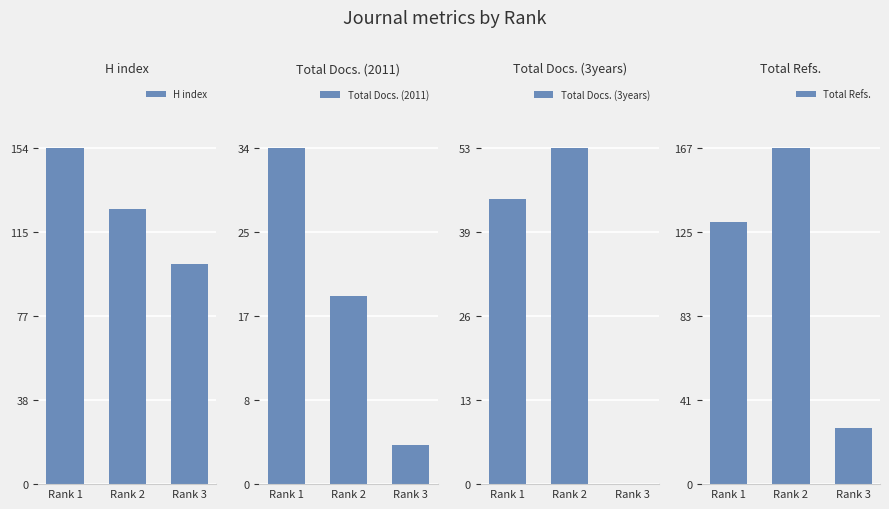

What is the difference between the Total Refs. values at Rank 2 and Rank 1?

37